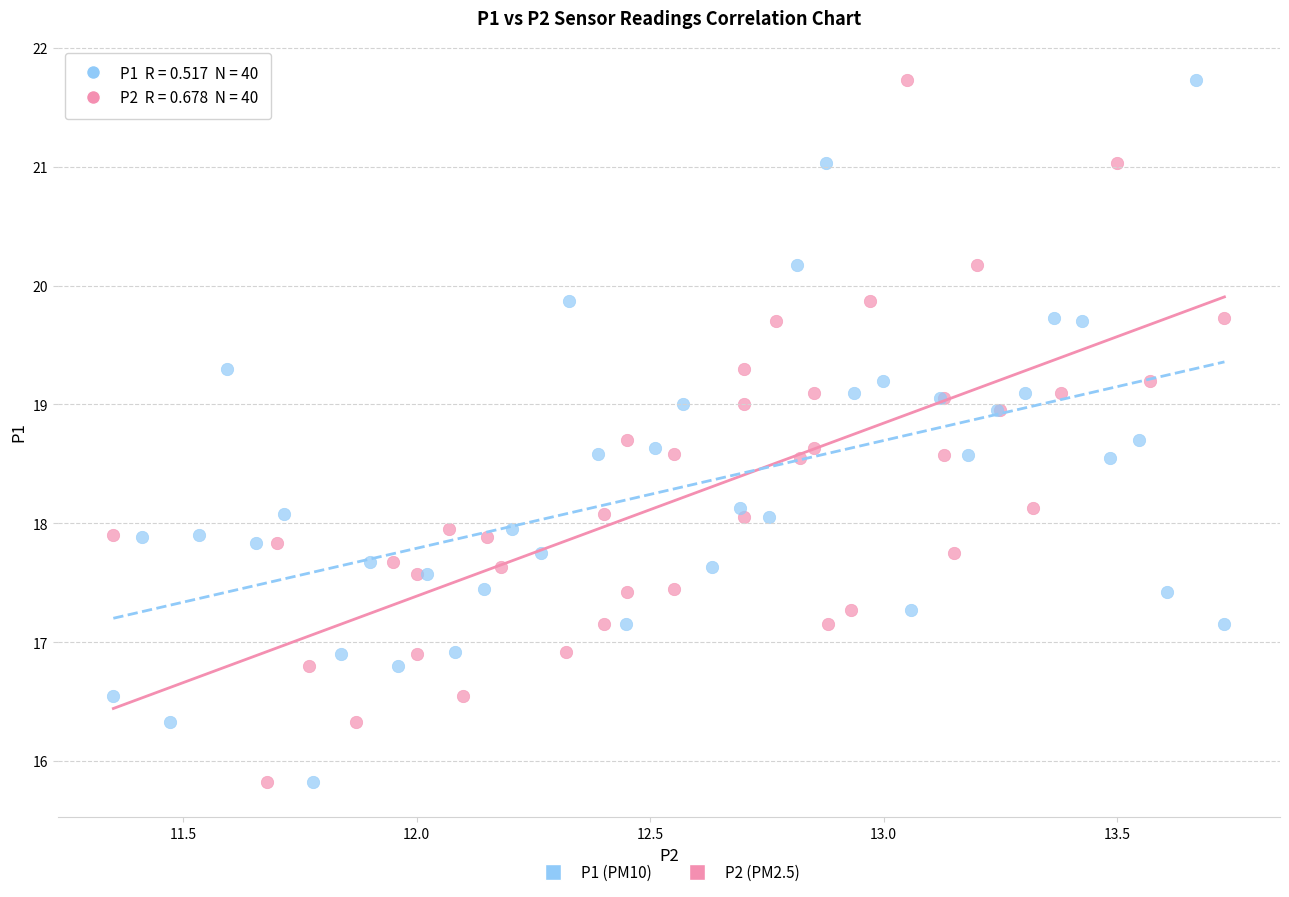

What are all the series names shown in the legend?

P1 (PM10), P2 (PM2.5)